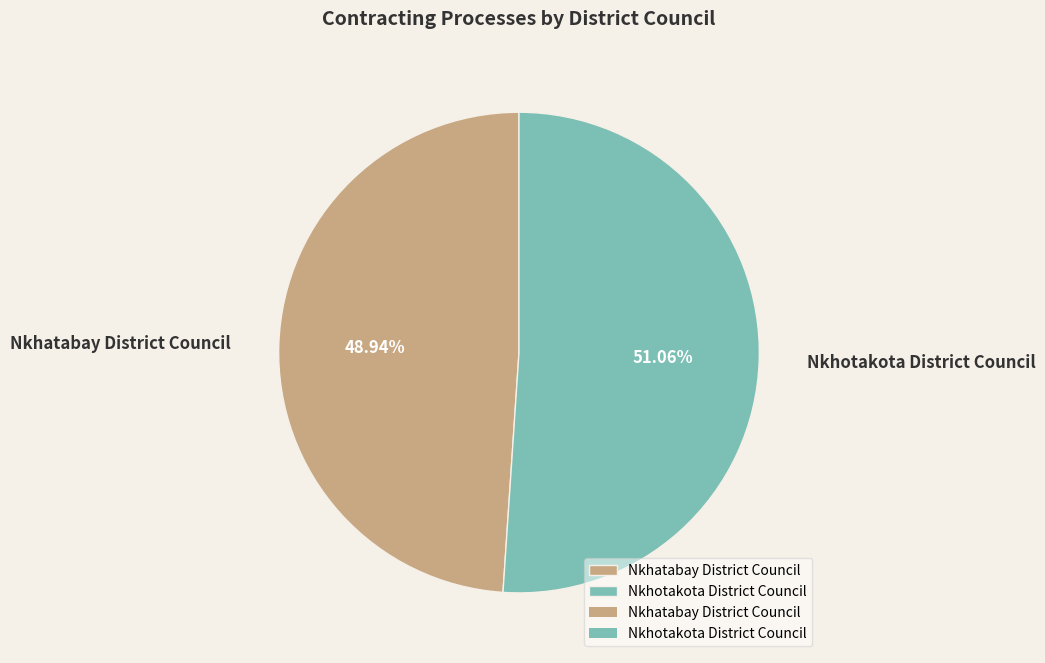

How many segments does this pie chart have?

2